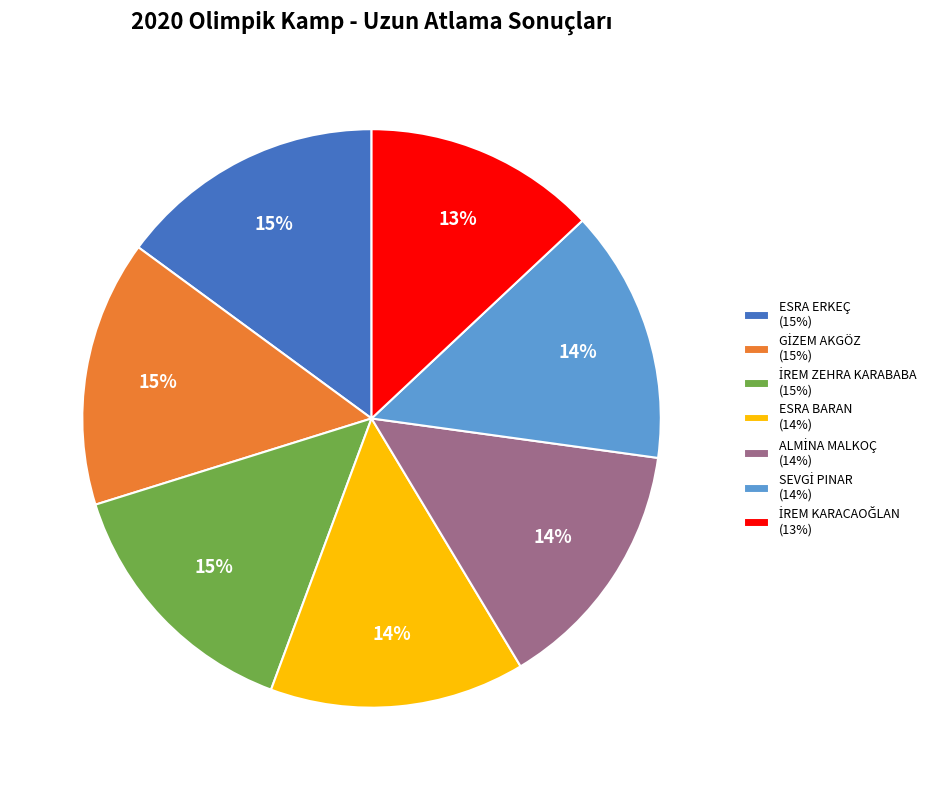

Is there any slice that represents more than half of the pie?

No